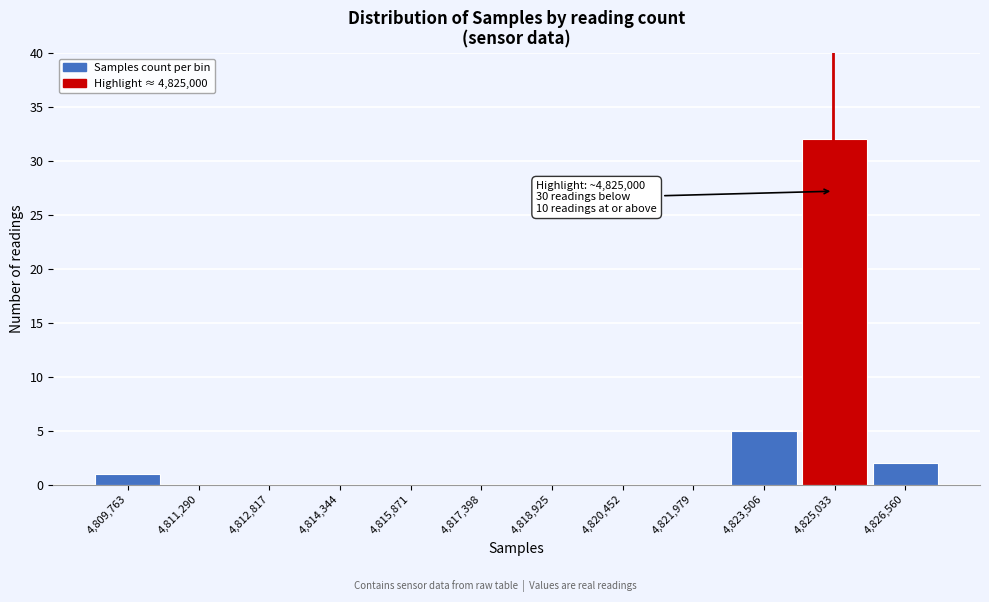

Over which range of the x-axis is the bar tallest?

4824200 to 4825800